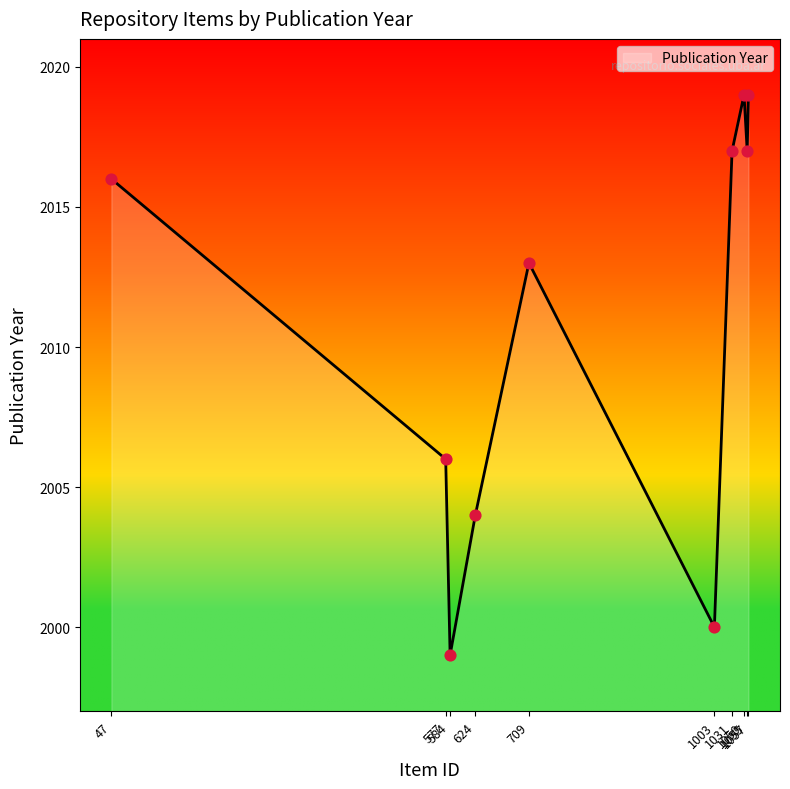

Approximately how many times larger is the value at 624 compared to 584?

1.0